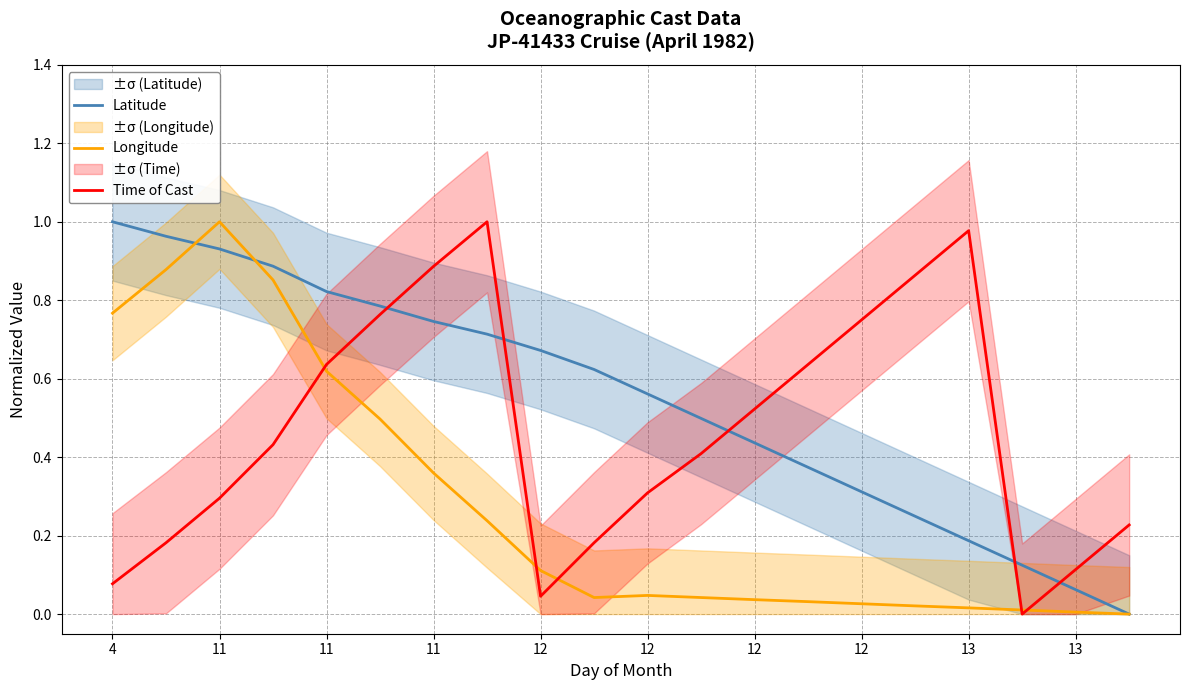

What is the average value of the Time of Cast series?

0.5